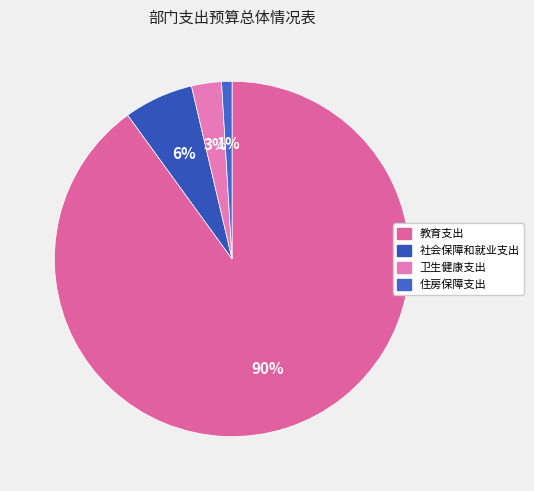

Is there any slice that represents more than half of the pie?

Yes